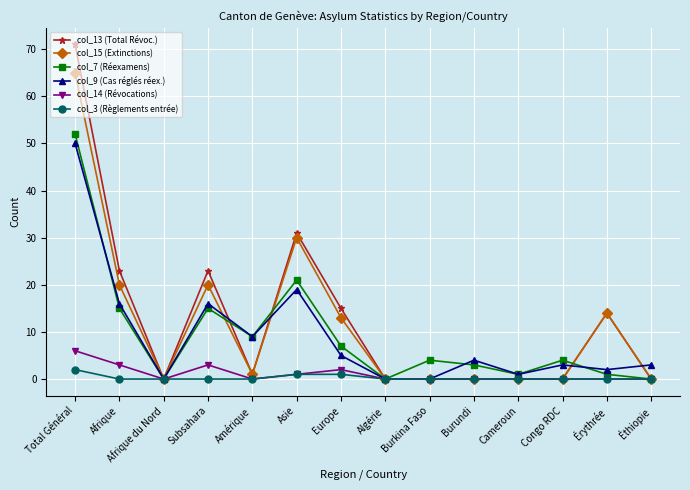

At which category does the chart reach its peak across all series?

Total Général